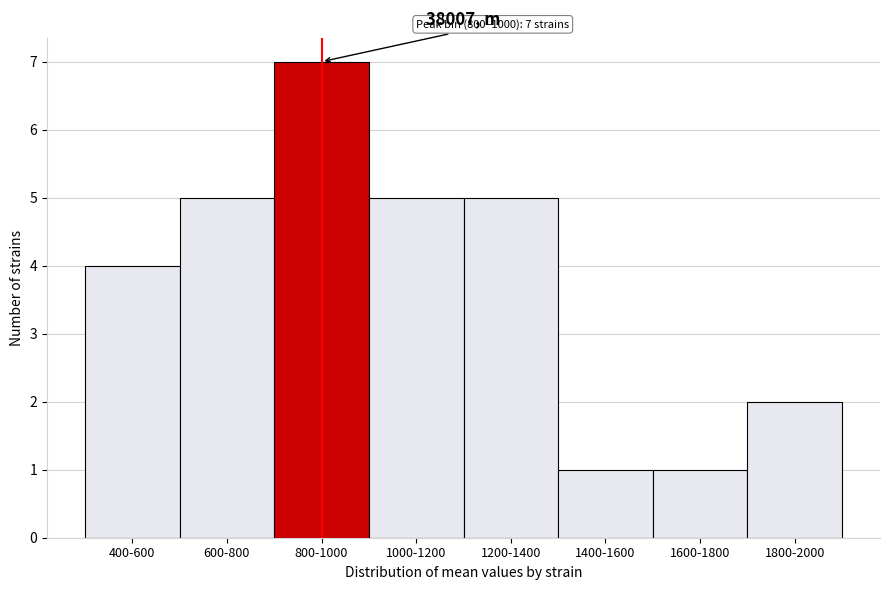

Reading right to left, what are all the values shown in this chart?

2	1	1	5	5	7	5	4